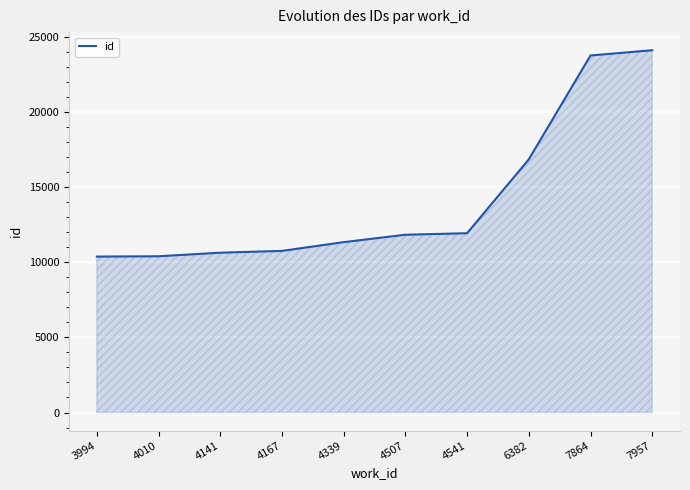

What is the greatest value displayed?

24130